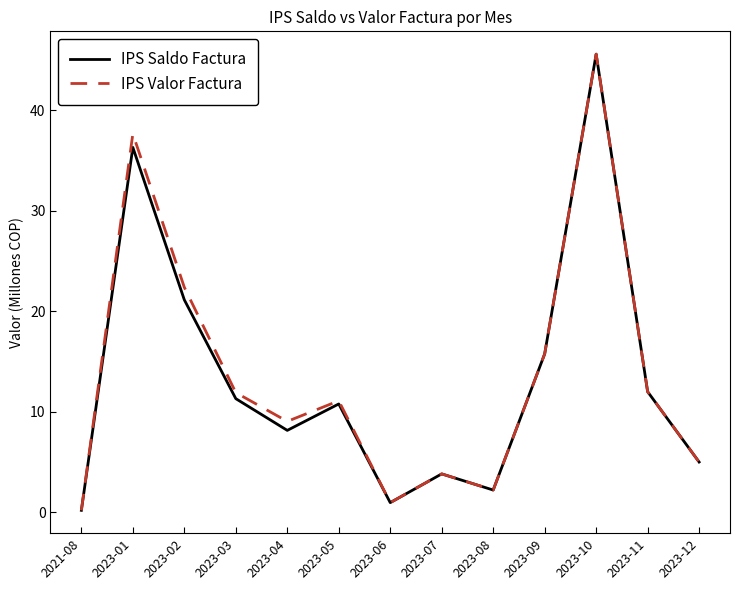

At which category does IPS Valor Factura reach its first local valley?

2023-04